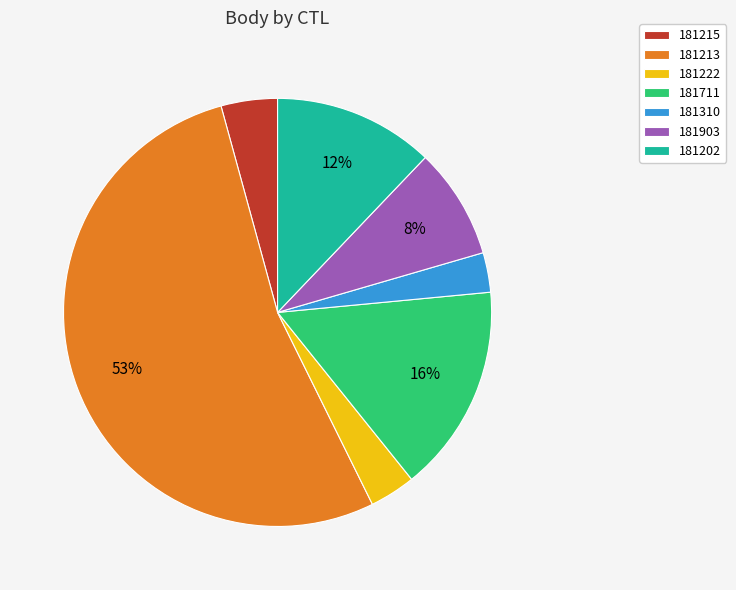

Does any single category account for the majority?

Yes